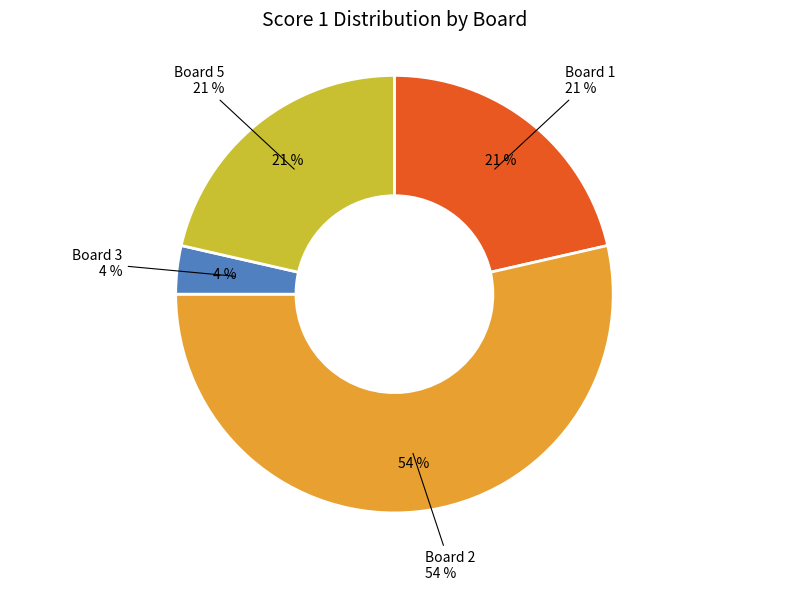

Which slice is the largest?

Board 2